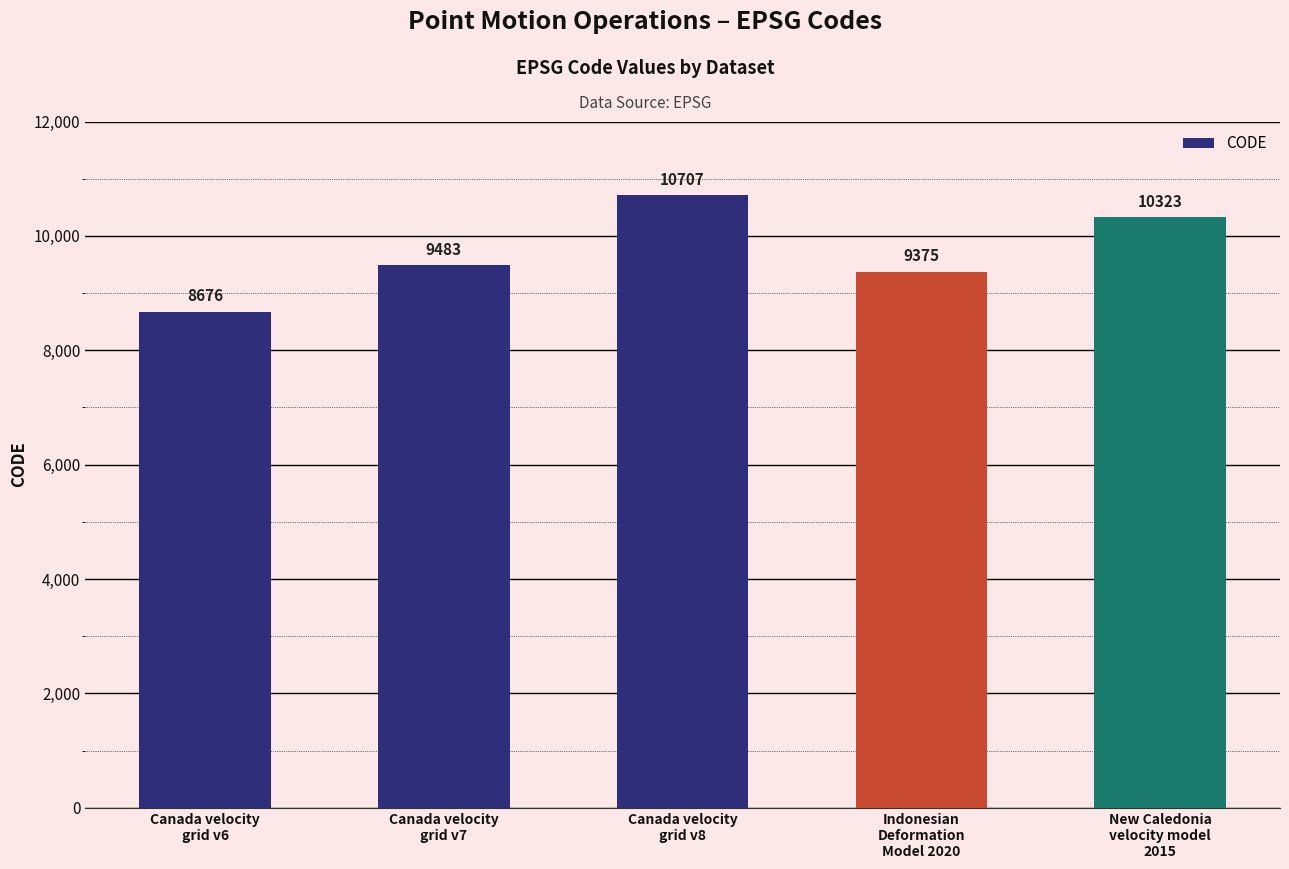

Approximately how many times larger is the value at Canada velocity
grid v6 compared to Indonesian
Deformation
Model 2020?

0.9